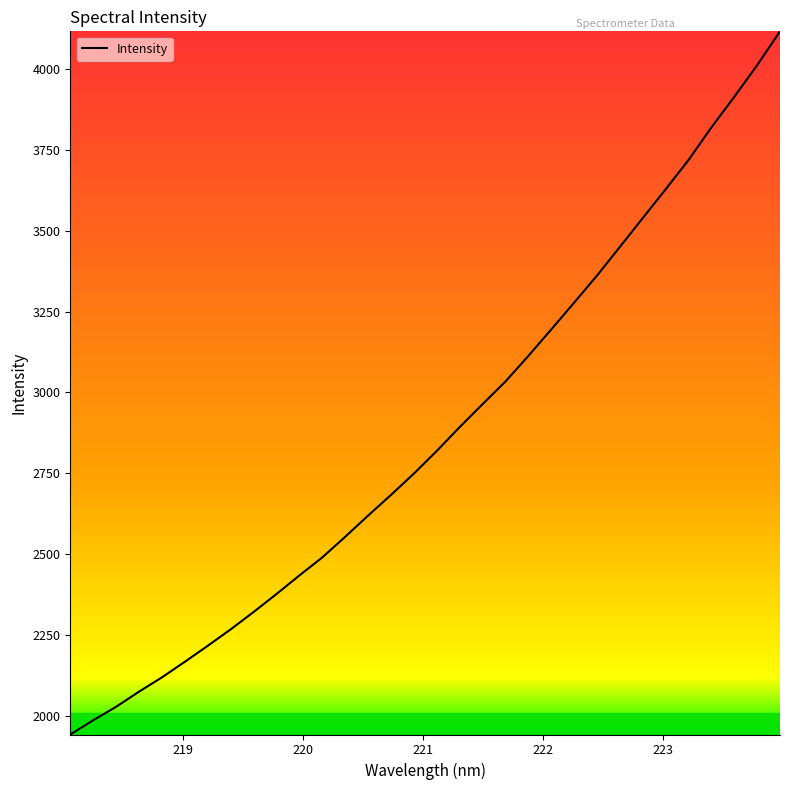

What is the minimum value shown in the chart?

1943.5